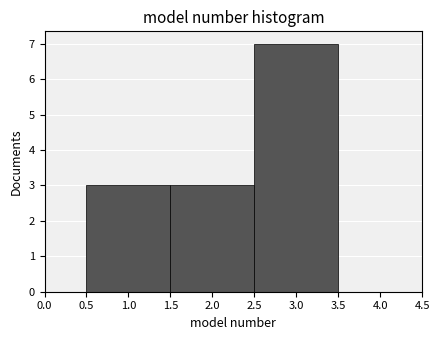

Which range on the x-axis has the tallest bar?

2.5 to 3.5